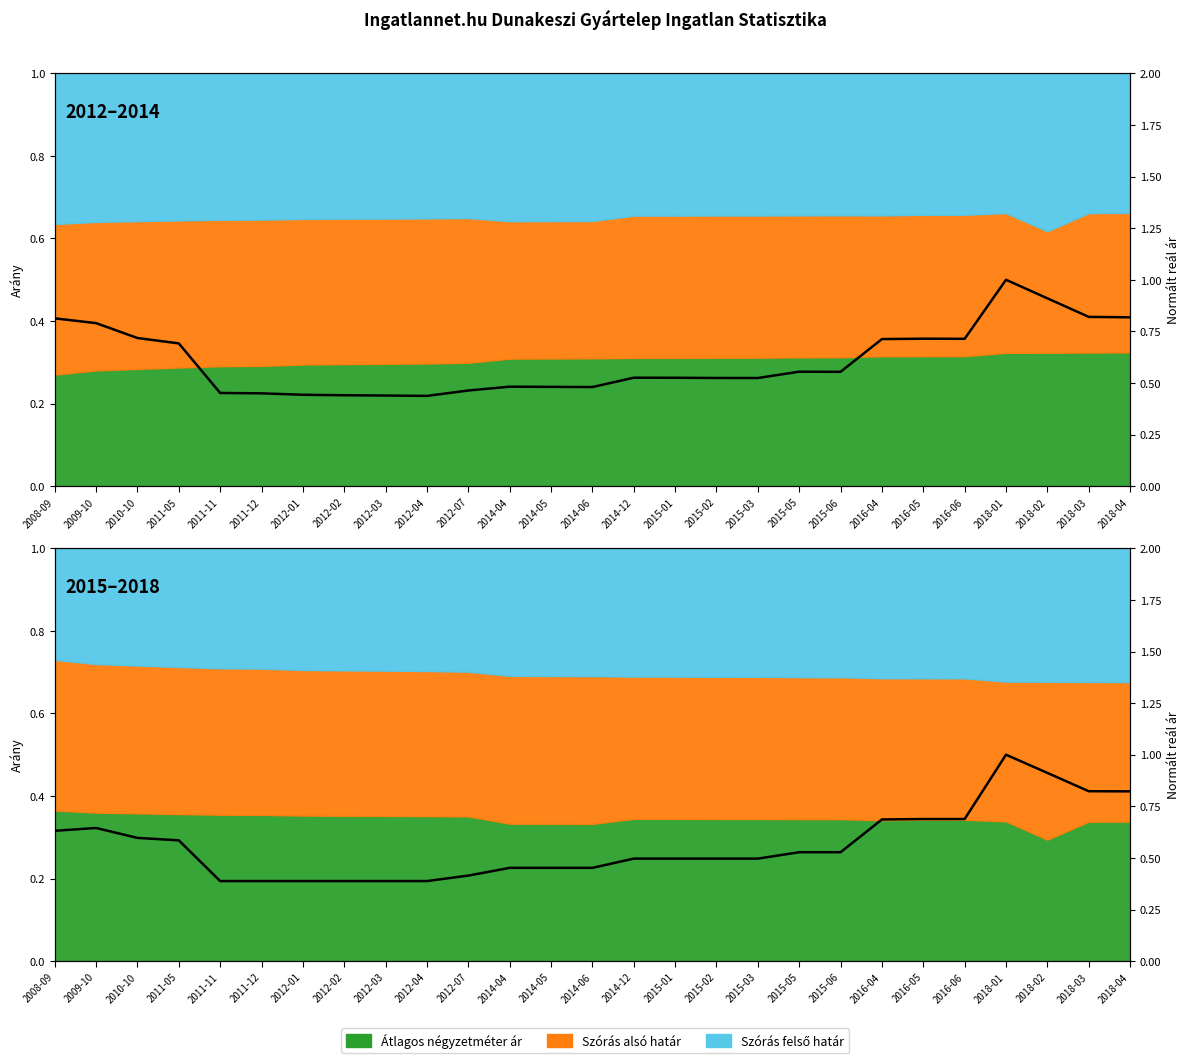

Between 2011-11 and 2012-02, which is larger?

2011-11